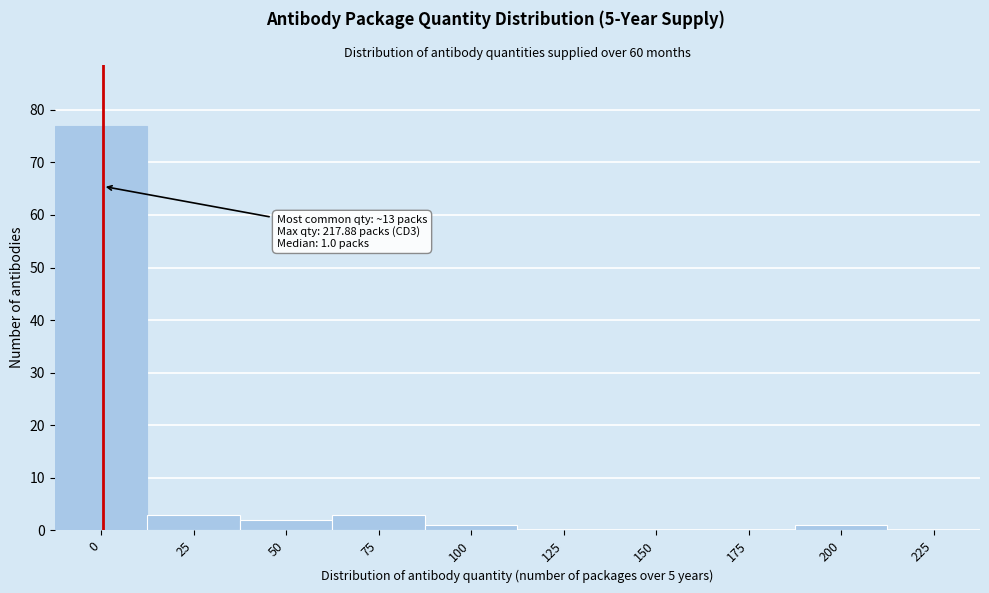

Reading left to right, extract all data points from this chart.

0=77	25=3	50=2	75=3	100=1	125=0	150=0	175=0	200=1	225=0